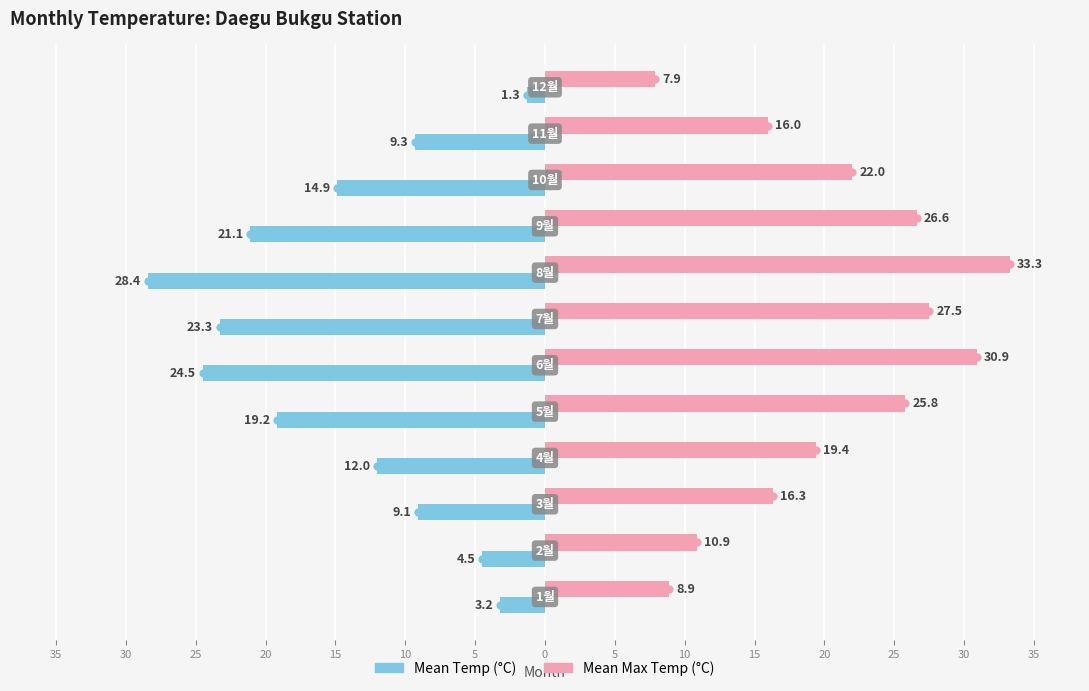

What are all the series names shown in the legend?

Mean Temp (°C), Mean Max Temp (°C)